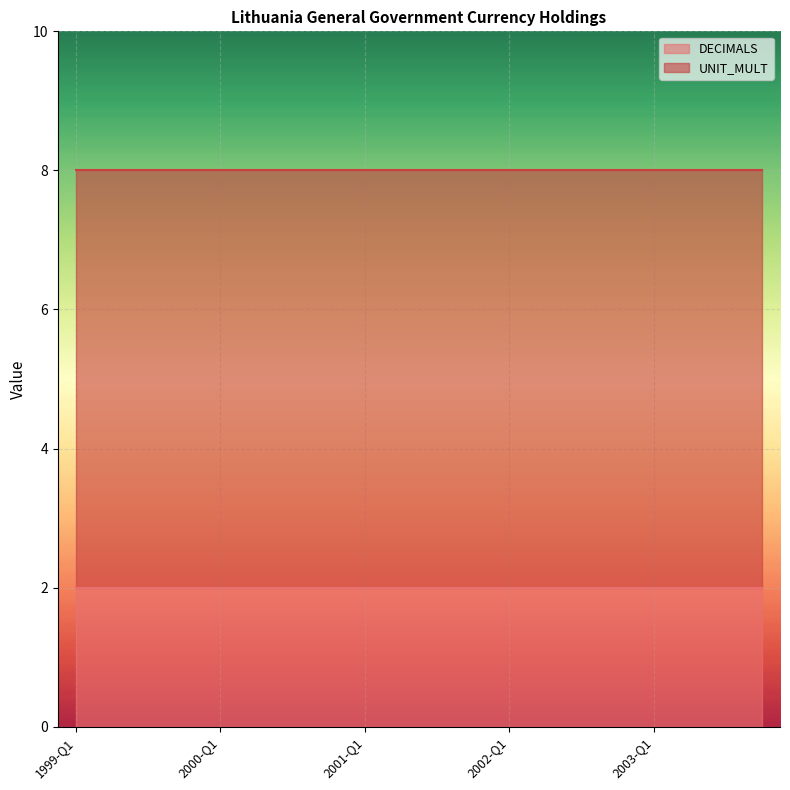

List the series in order of their overall mean, highest first.

UNIT_MULT, DECIMALS